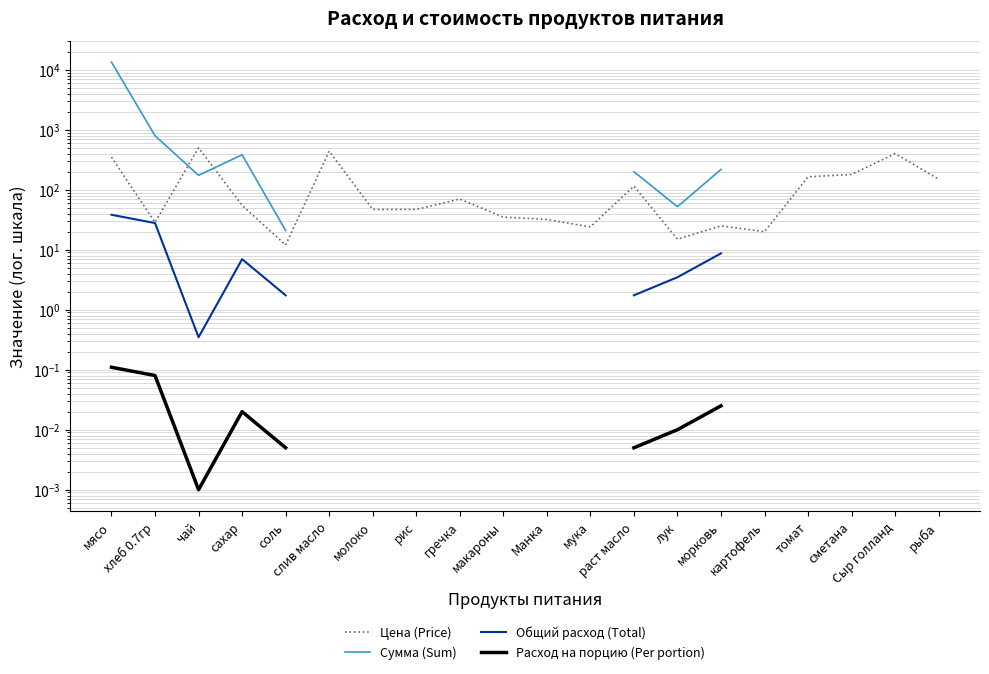

Is the value of Расход на порцию (Per portion) at хлеб 0.7гр greater than the value of Общий расход (Total) at картофель?

No